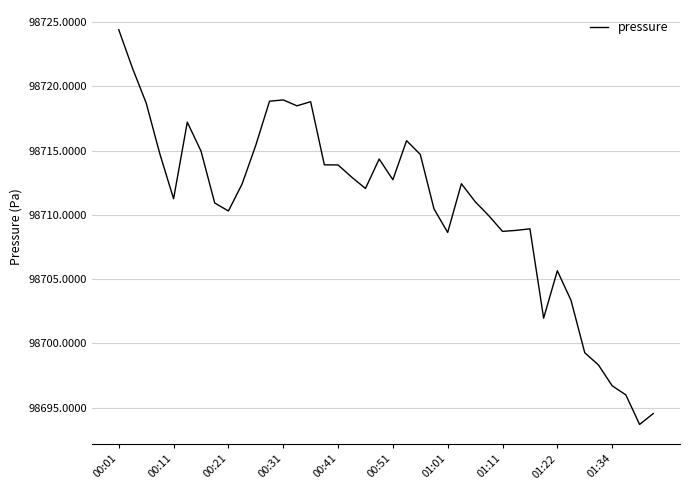

What is the minimum value shown in the chart?

98693.7